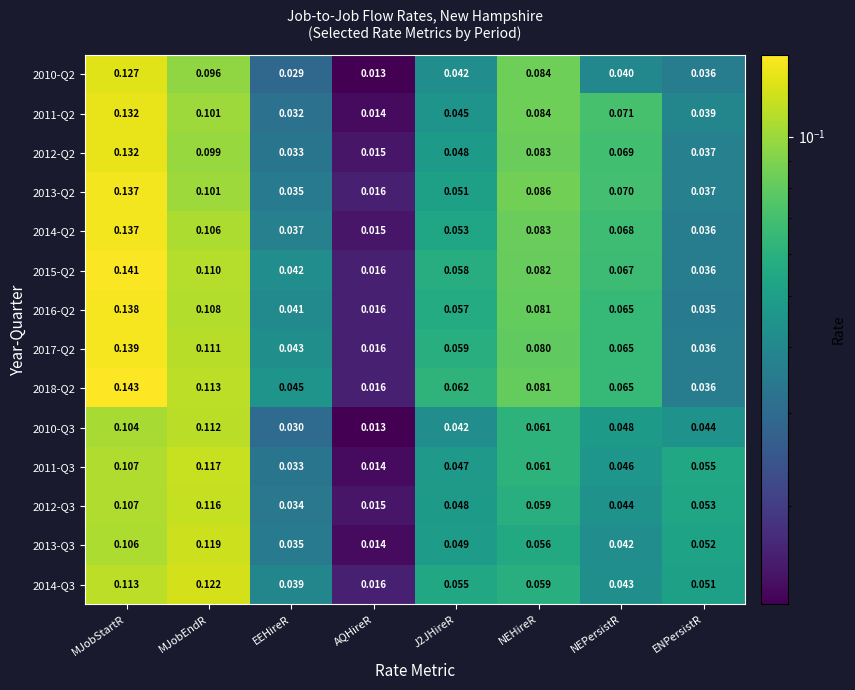

Is the value of 2017-Q2 at NEPersistR greater than the value of 2012-Q2 at EEHireR?

Yes